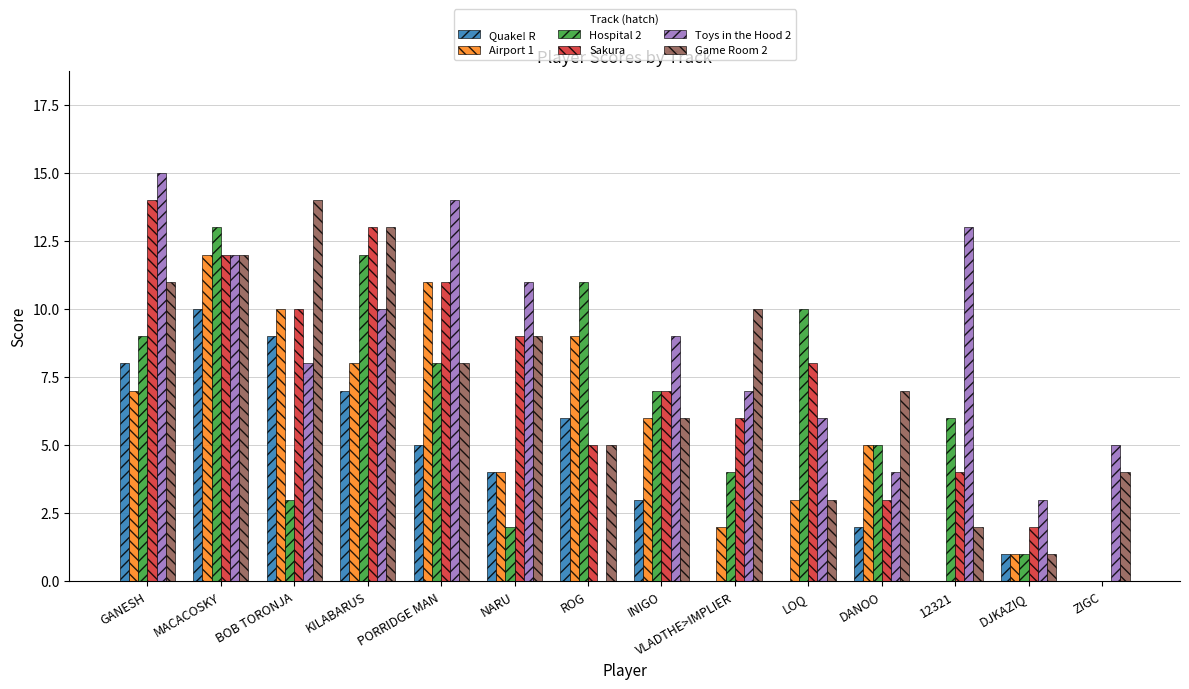

Which series changed the most between NARU and 12321?

Game Room 2